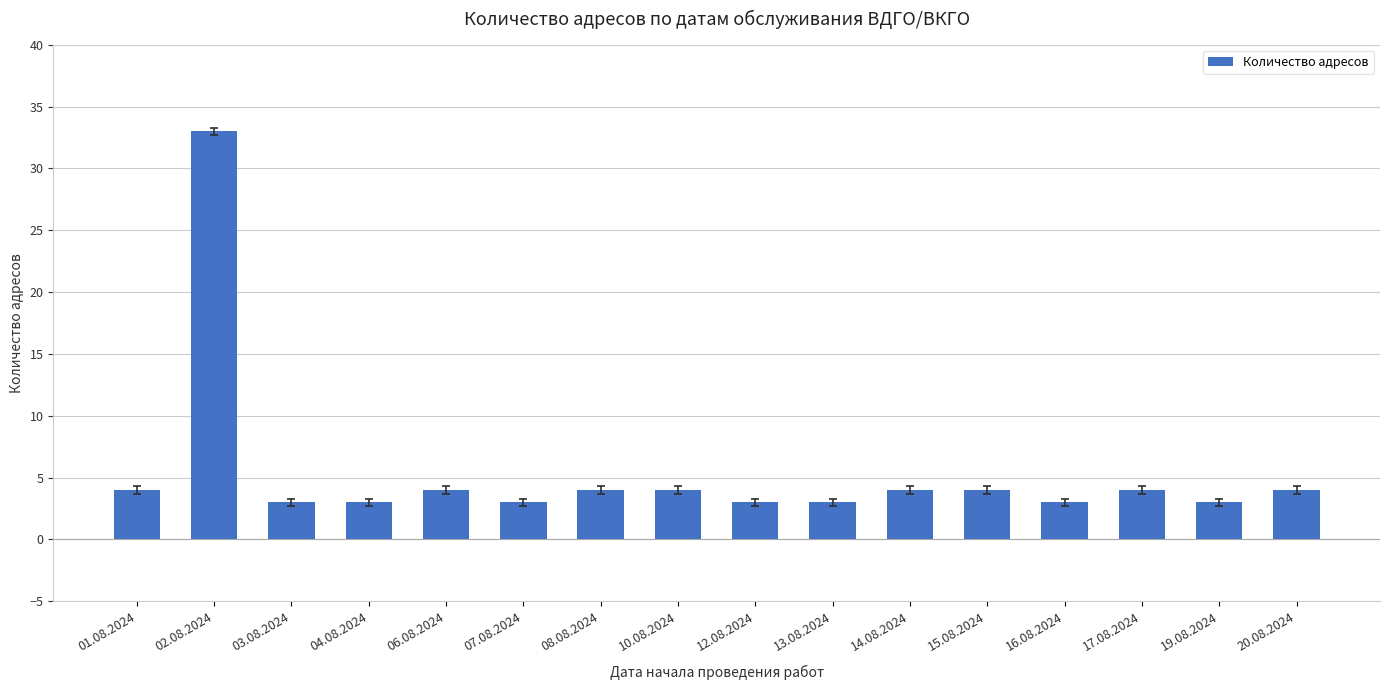

The chart shows a value of 4 at 17.08.2024. True or false?

True